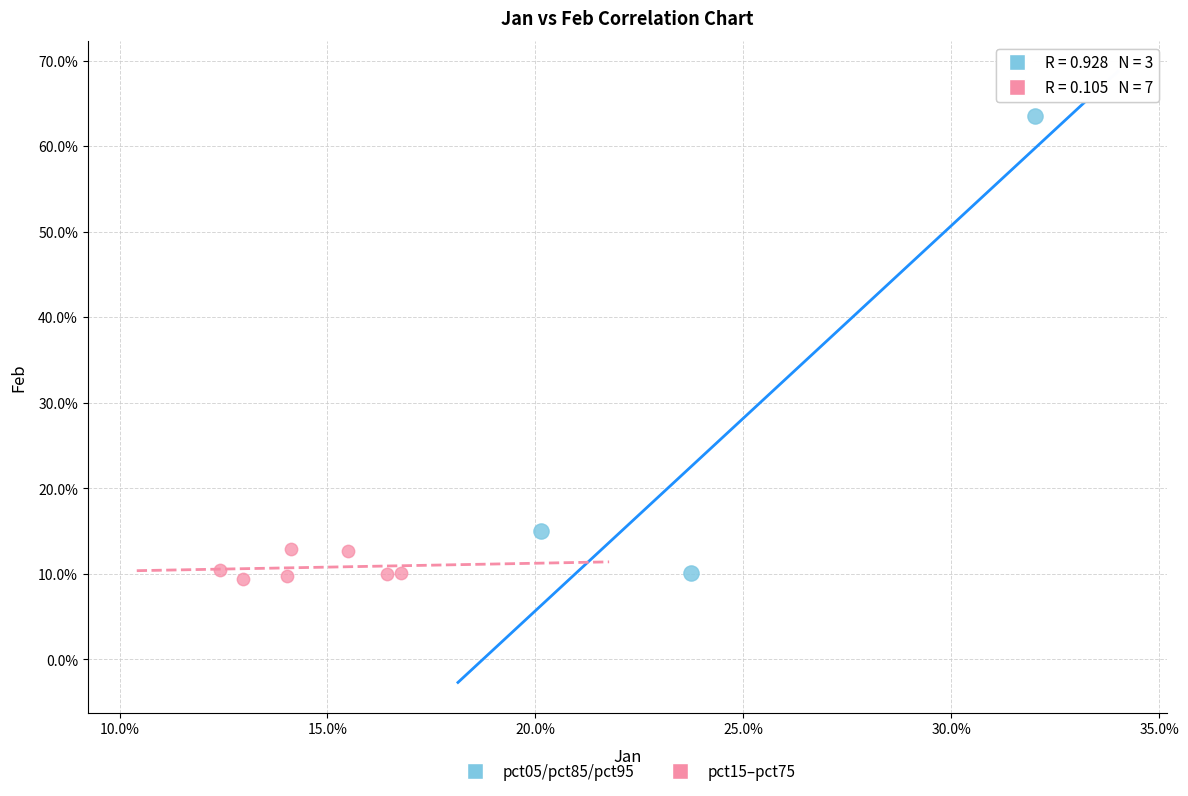

What are all the series names shown in the legend?

pct05/pct85/pct95, pct15–pct75